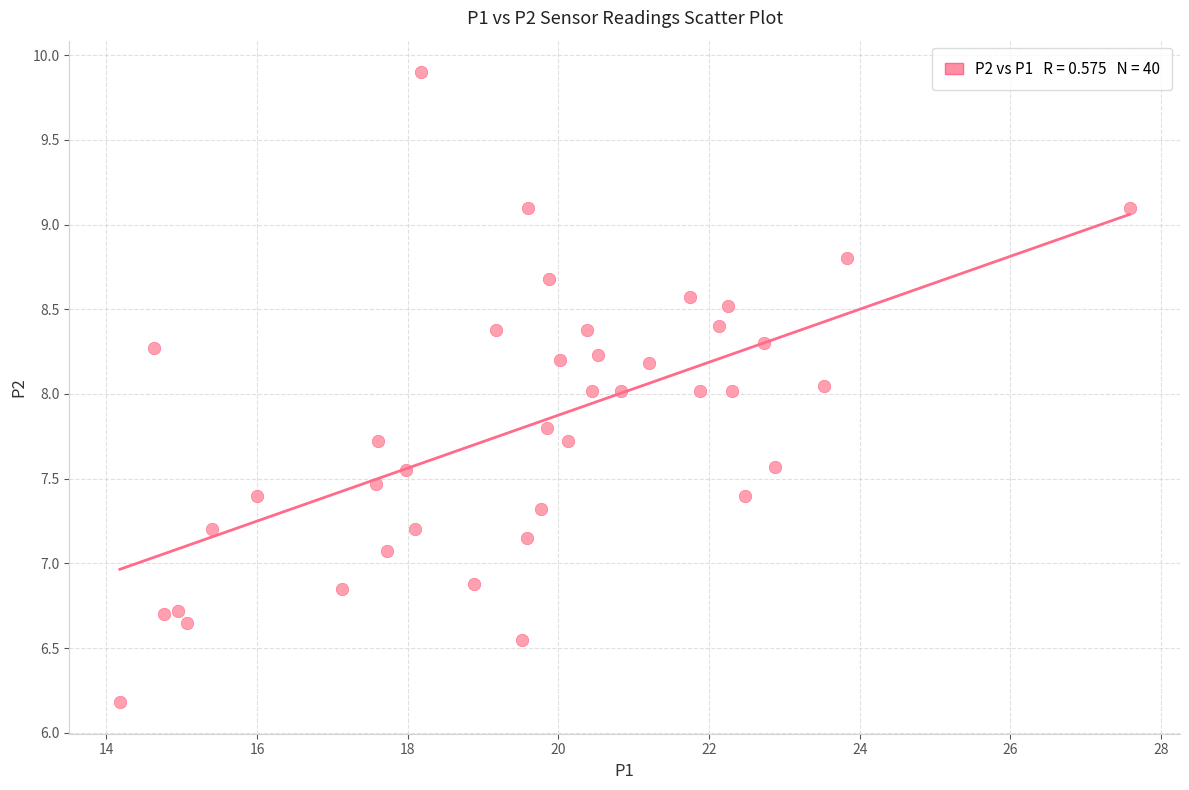

What is the range of Y values (max minus min)?

3.7